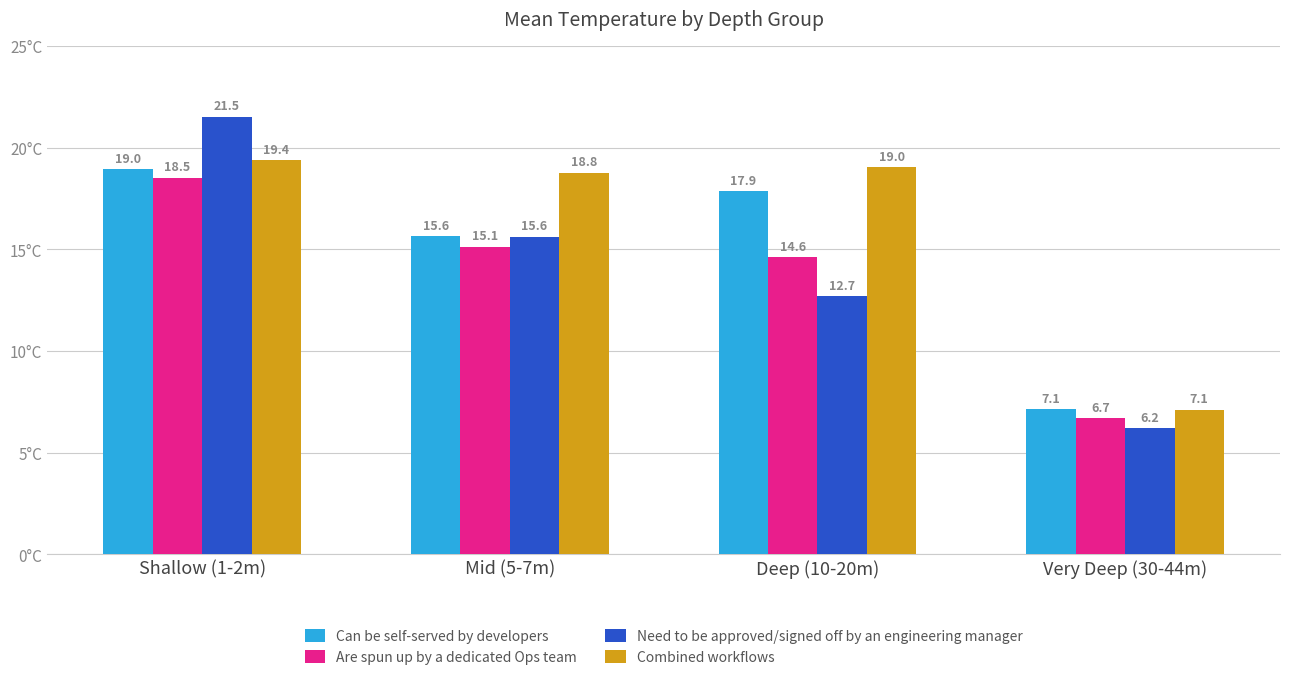

Reading left to right, what are all the values shown in this chart?

Can be self-served by developers: Shallow (1-2m)=19.0	Mid (5-7m)=15.6	Deep (10-20m)=17.9	Very Deep (30-44m)=7.1
Are spun up by a dedicated Ops team: Shallow (1-2m)=18.5	Mid (5-7m)=15.1	Deep (10-20m)=14.6	Very Deep (30-44m)=6.7
Need to be approved/signed off by an engineering manager: Shallow (1-2m)=21.5	Mid (5-7m)=15.6	Deep (10-20m)=12.7	Very Deep (30-44m)=6.2
Combined workflows: Shallow (1-2m)=19.4	Mid (5-7m)=18.8	Deep (10-20m)=19.0	Very Deep (30-44m)=7.1